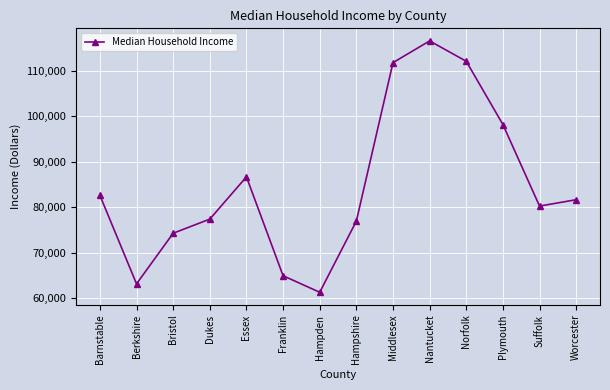

Reading right to left, what are all the values shown in this chart?

Worcester=81660	Suffolk=80260	Plymouth=98190	Norfolk=112089	Nantucket=116571	Middlesex=111790	Hampshire=76959	Hampden=61310	Franklin=64949	Essex=86684	Dukes=77392	Bristol=74290	Berkshire=63159	Barnstable=82619